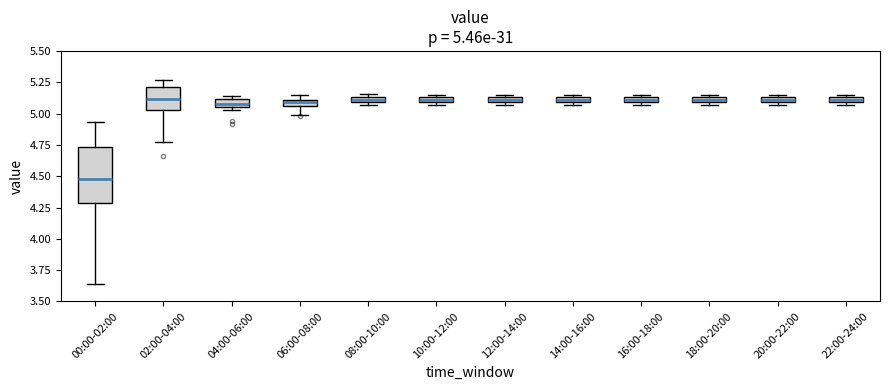

Which box is the tallest, from its lower edge to its upper edge?

00:00-02:00